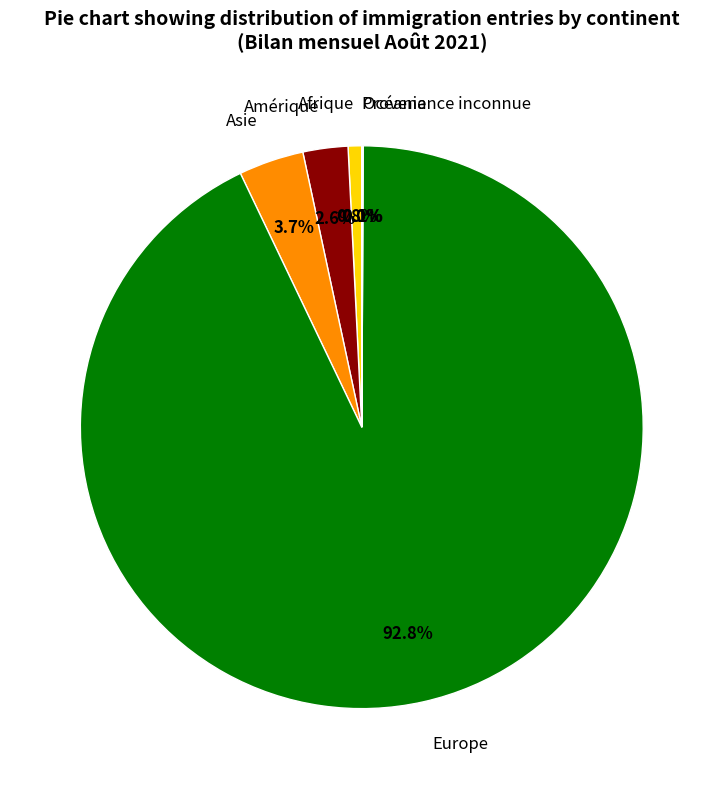

Which has a higher value, Amérique or Afrique?

Amérique